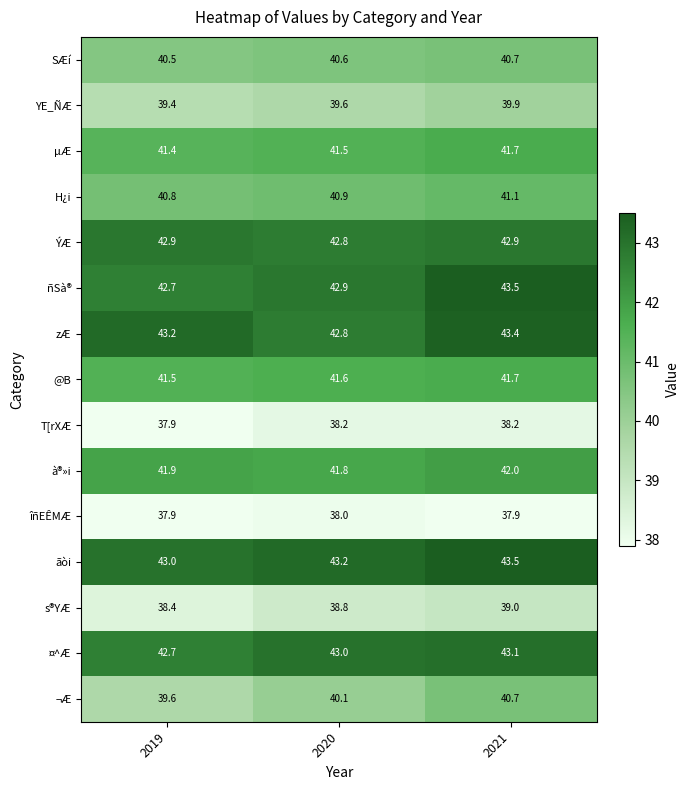

The îñEÊMÆ series shows 37.9 at 2019. True or false?

True